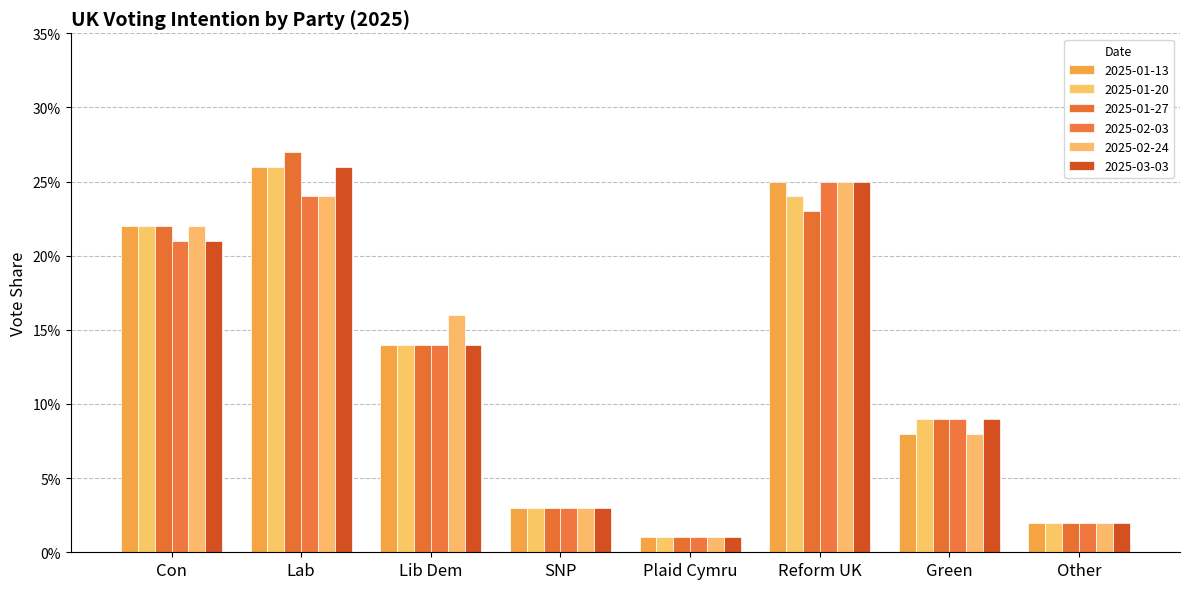

Is it true that 2025-02-24 equals 0.0 at Other?

False